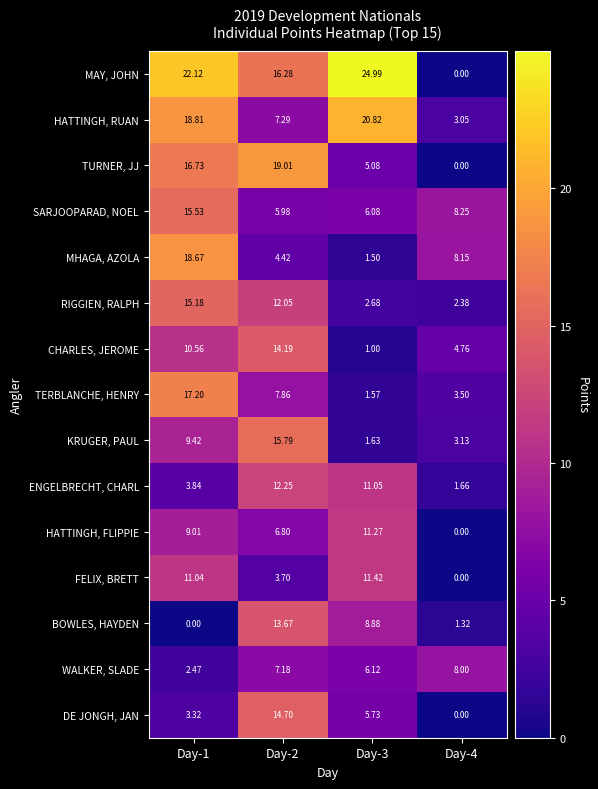

List the series in order of their peak value, lowest first.

WALKER, SLADE, HATTINGH, FLIPPIE, FELIX, BRETT, ENGELBRECHT, CHARL, BOWLES, HAYDEN, CHARLES, JEROME, DE JONGH, JAN, RIGGIEN, RALPH, SARJOOPARAD, NOEL, KRUGER, PAUL, TERBLANCHE, HENRY, MHAGA, AZOLA, TURNER, JJ, HATTINGH, RUAN, MAY, JOHN